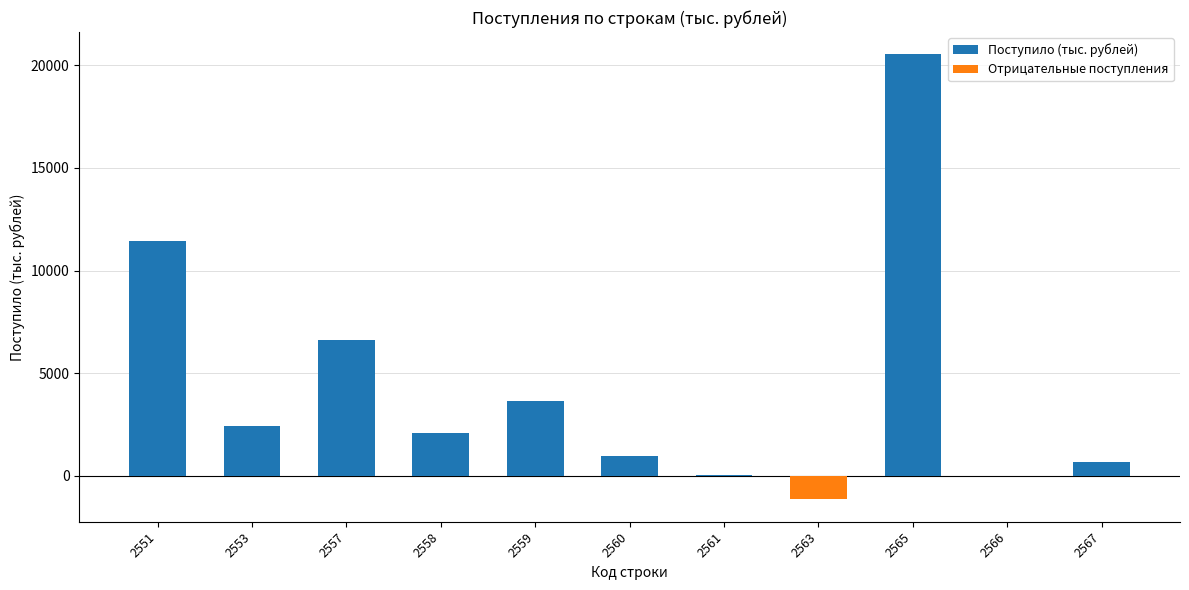

Rank the series at 2567 from lowest to highest value.

Отрицательные поступления, Поступило (тыс. рублей)